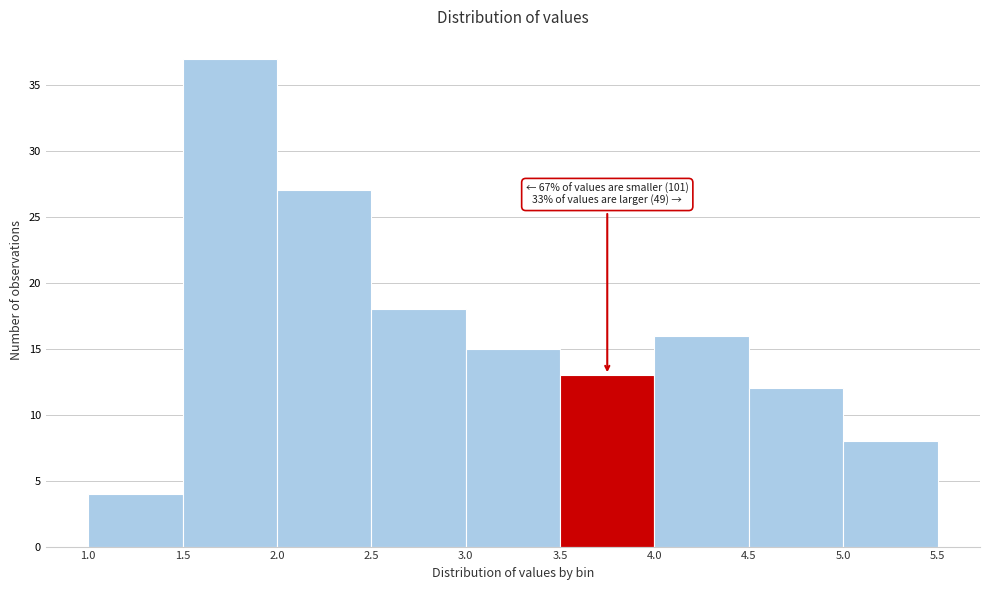

Over which range of the x-axis is the bar tallest?

1.5 to 2.0